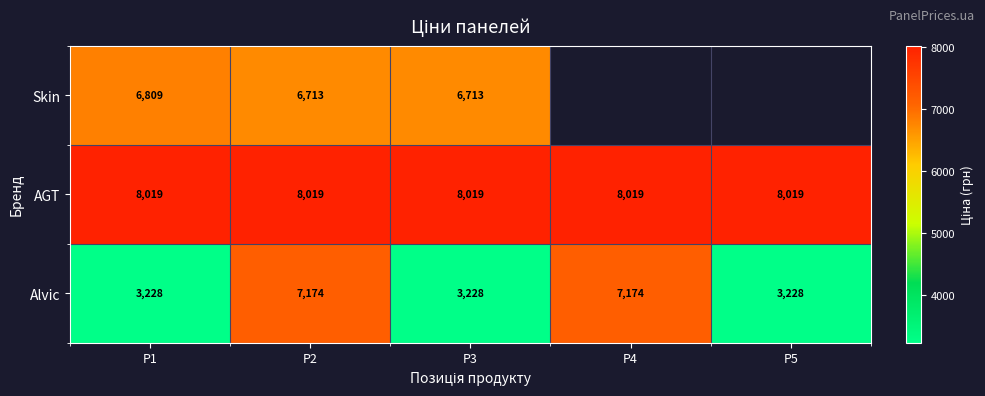

Is the value of Skin at P3 greater than the value of Alvic at P2?

No